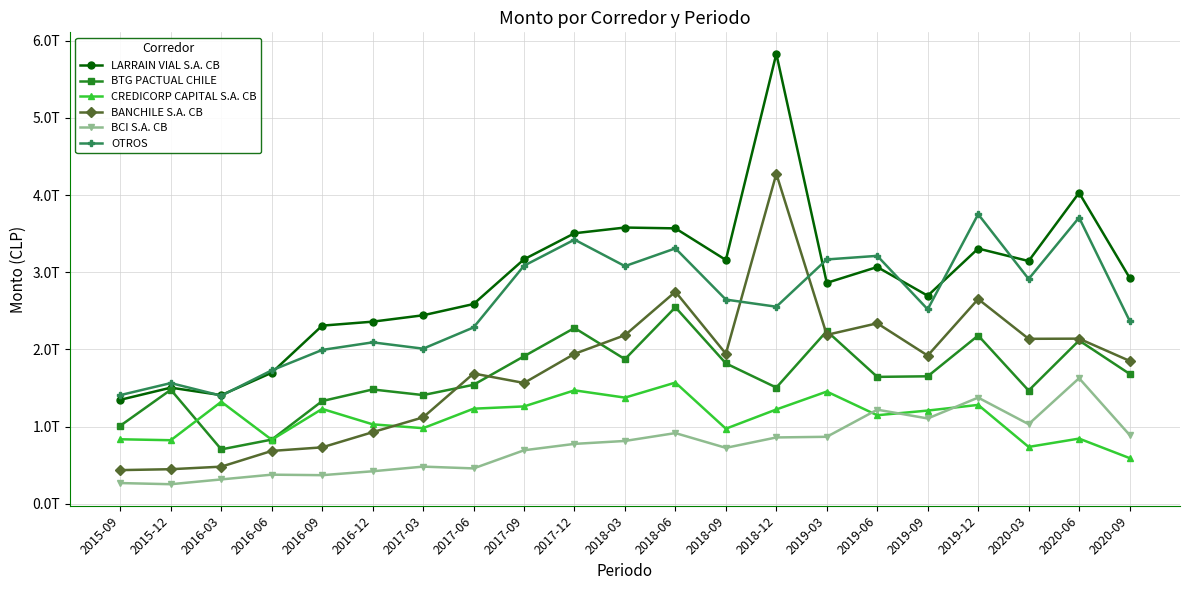

What is the lowest value of the LARRAIN VIAL S.A. CB series?

1346420012977.7